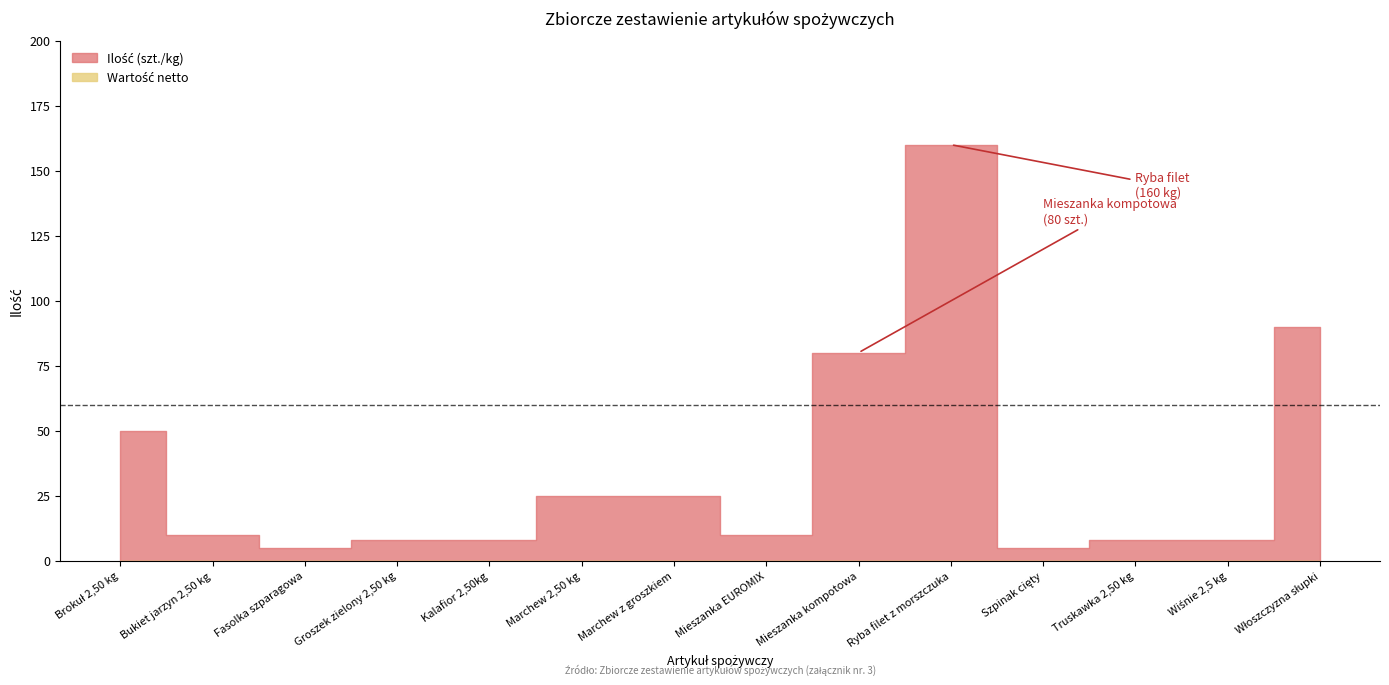

What is the sum of all Ilość (szt./kg) values?

492